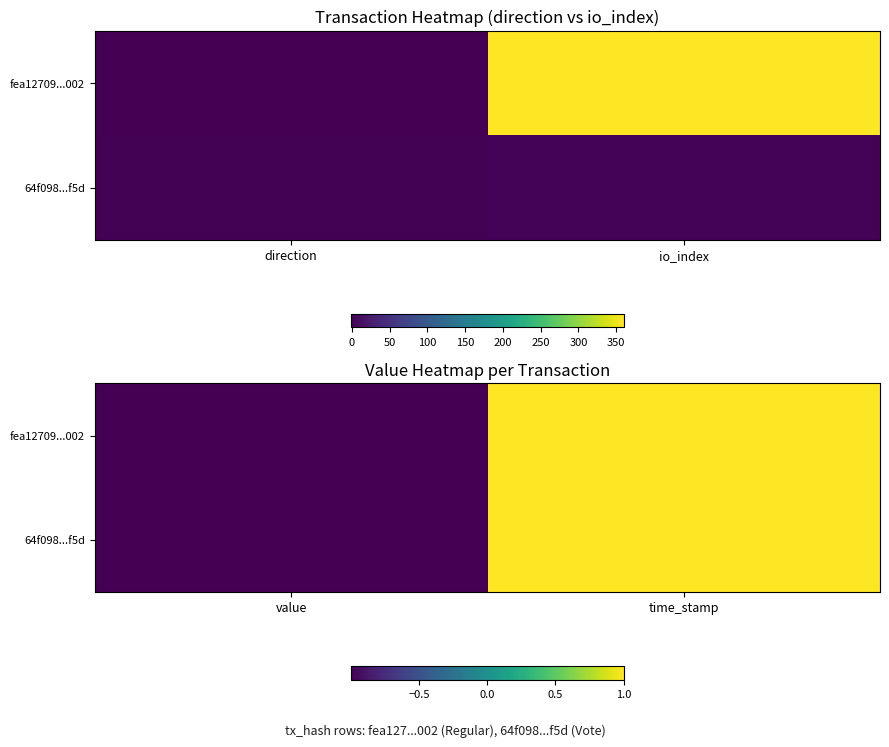

Which category has the lowest value in the 64f098...f5d series?

value